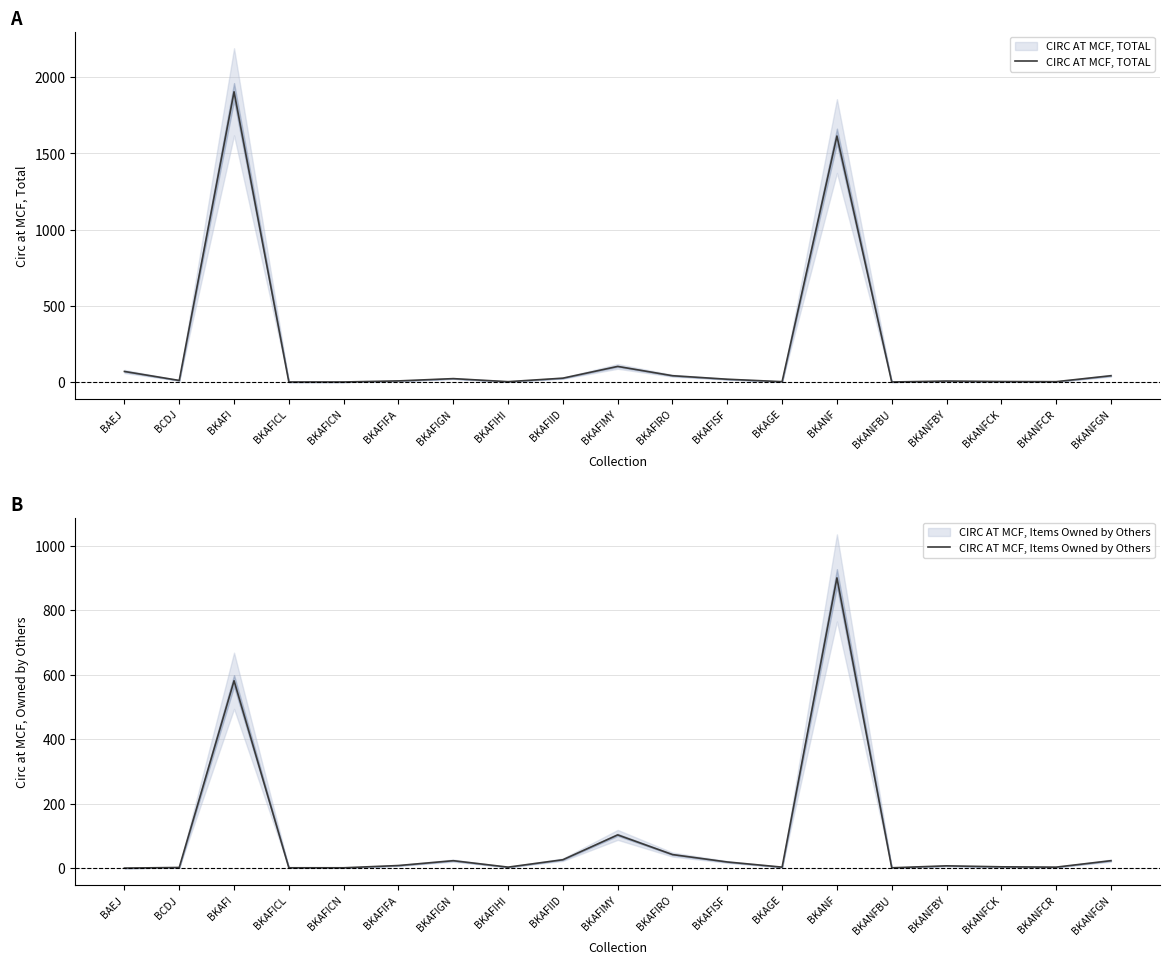

At how many categories does at least one series exceed 525?

2